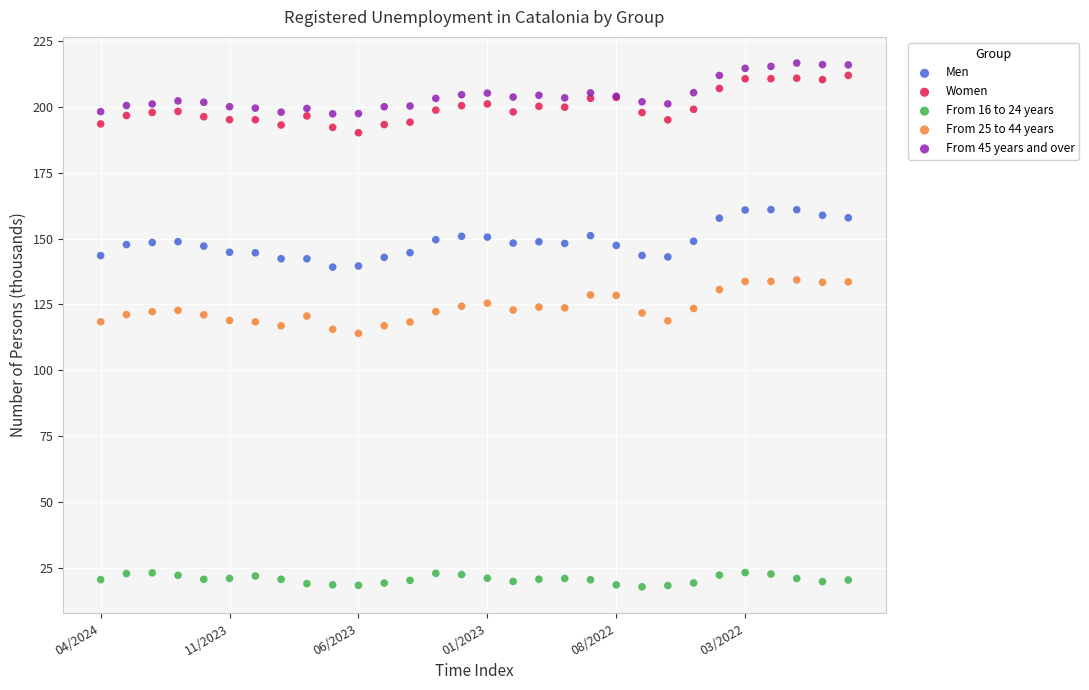

Which series contains the lowest Y value?

From 16 to 24 years